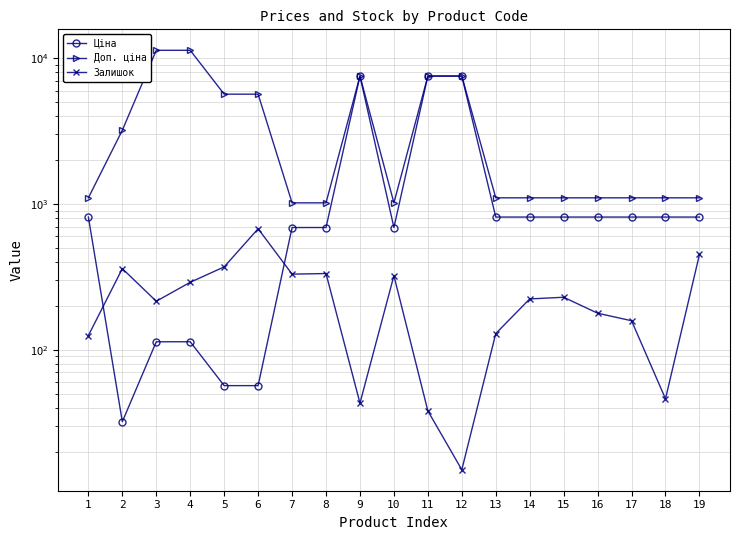

Where is the first local maximum for Ціна?

9